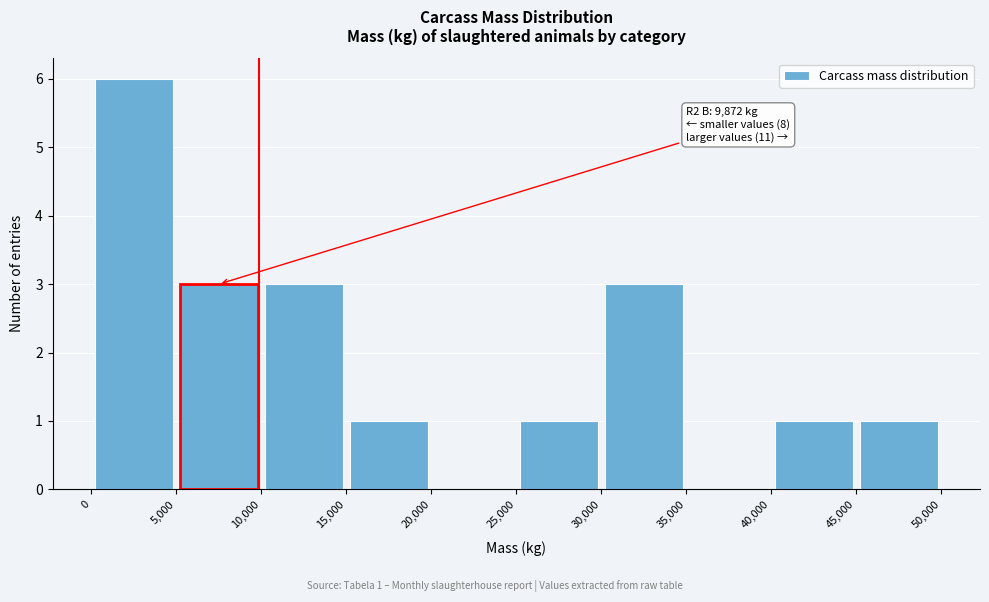

Over which range of the x-axis is the bar tallest?

0 to 5,000